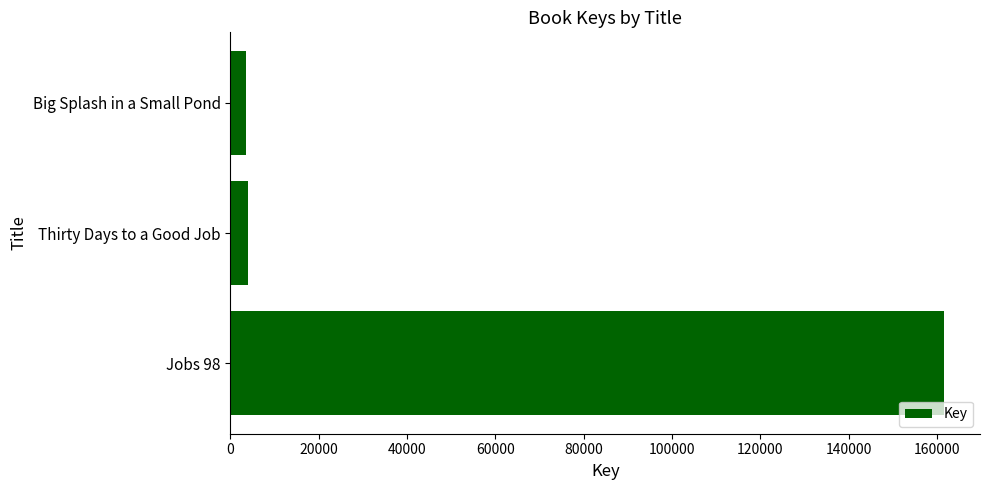

The value at Jobs 98 is 249238. True or false?

False